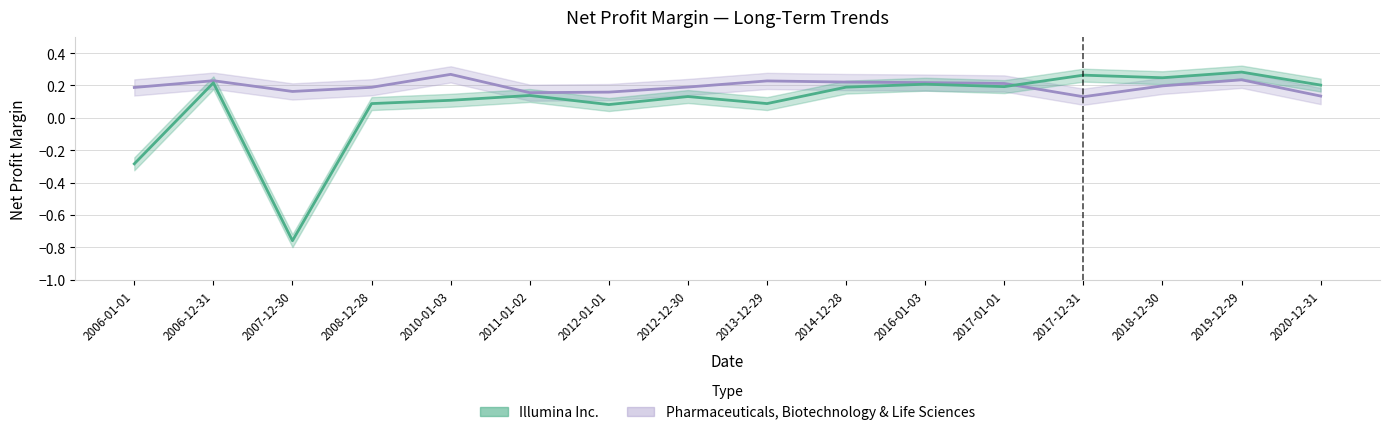

What are all the series names shown in the legend?

Illumina Inc., Pharmaceuticals, Biotechnology & Life Sciences